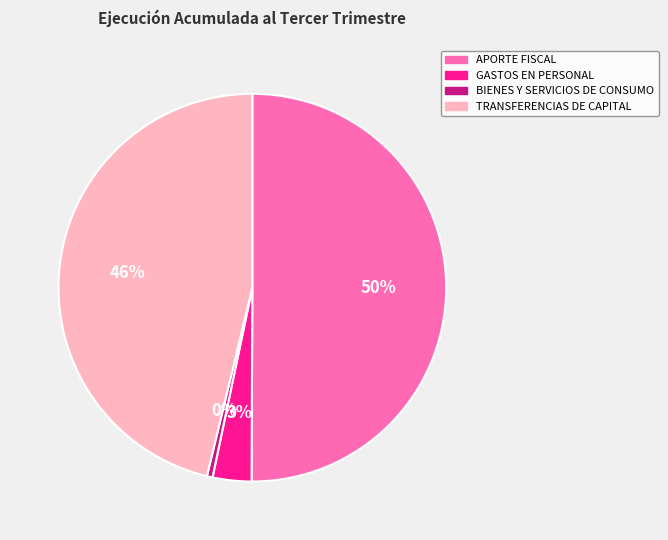

To the nearest percent, what is the difference between the GASTOS EN PERSONAL and TRANSFERENCIAS DE CAPITAL slice percentages?

43%